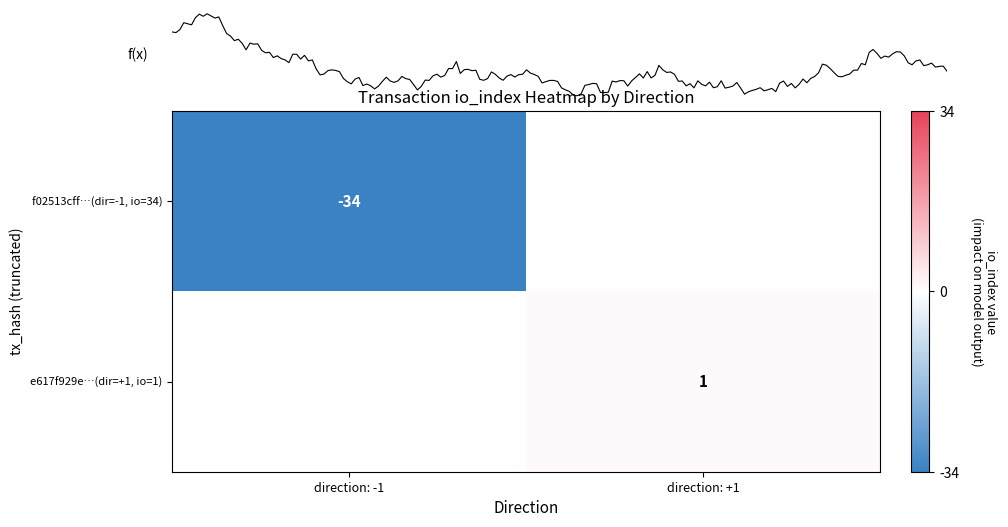

At how many categories does at least one series exceed -27?

2